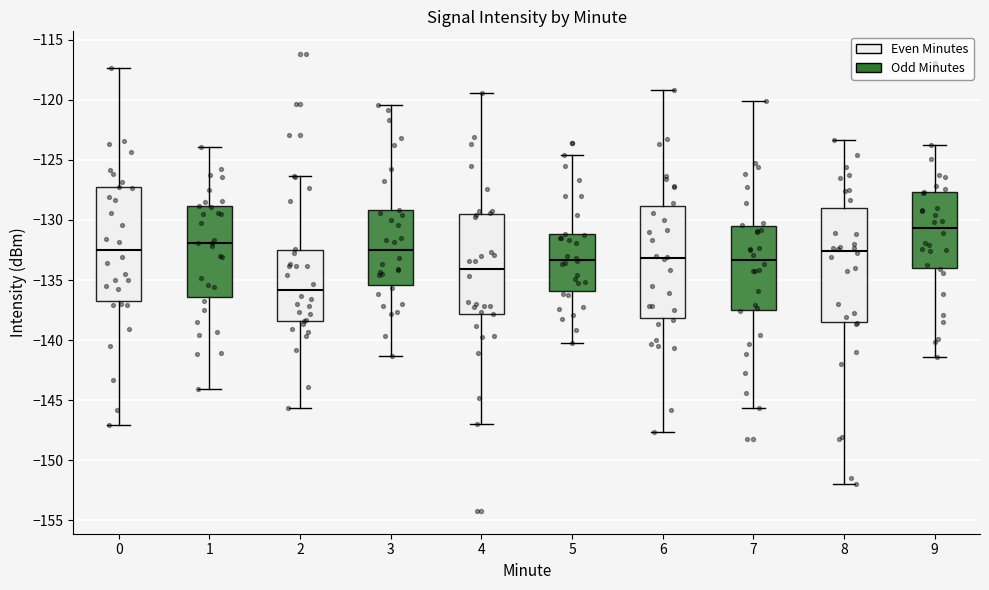

Reading left to right, transcribe this box plot: for each box, give where its median line is, the range the box spans, and where its two whiskers end, as read against the y-axis. The values are not printed on the chart, so give them approximately, as read against the axis.

0: median -132.5, box -136.5 to -127.5, whiskers -147.0 to -117.5
1: median -132.0, box -136.5 to -129.0, whiskers -144.0 to -124.0
2: median -136.0, box -138.5 to -132.5, whiskers -145.5 to -126.5
3: median -132.5, box -135.5 to -129.0, whiskers -141.5 to -120.5
4: median -134.0, box -138.0 to -129.5, whiskers -147.0 to -119.5
5: median -133.5, box -136.0 to -131.0, whiskers -140.0 to -124.5
6: median -133.0, box -138.0 to -129.0, whiskers -147.5 to -119.0
7: median -133.5, box -137.5 to -130.5, whiskers -145.5 to -120.0
8: median -132.5, box -138.5 to -129.0, whiskers -152.0 to -123.5
9: median -130.5, box -134.0 to -127.5, whiskers -141.5 to -124.0